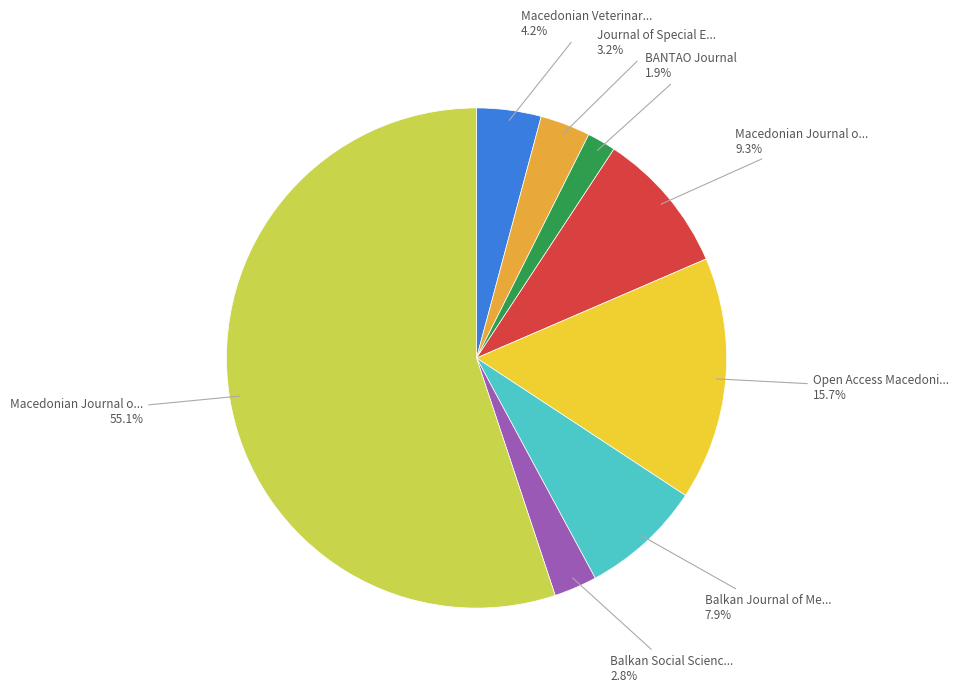

Is there a majority slice in this chart?

Yes